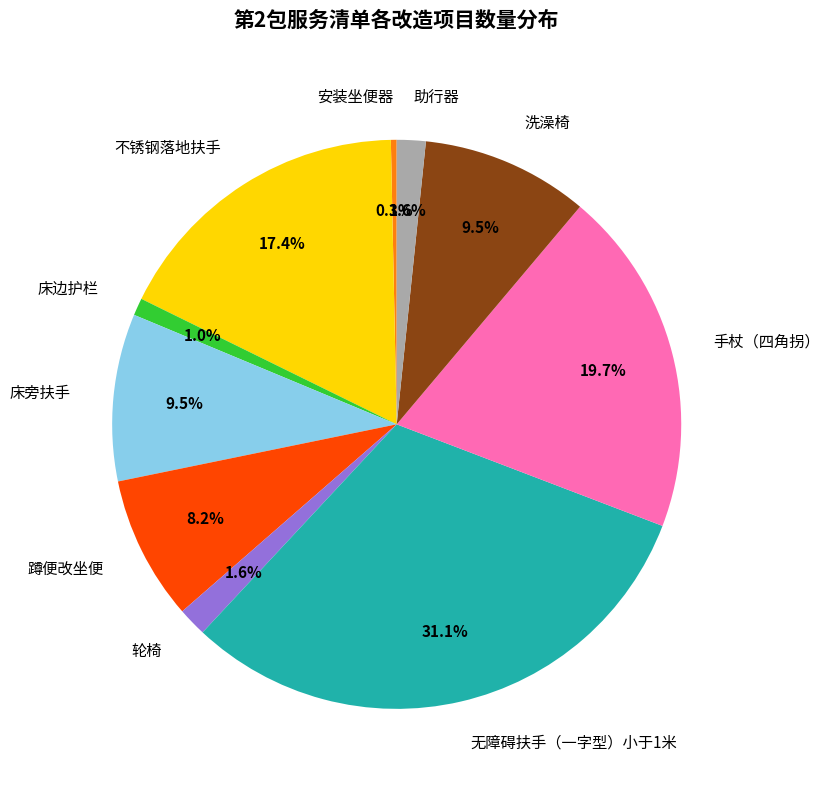

Does 无障碍扶手（一字型）小于1米 represent more than half of the total?

No